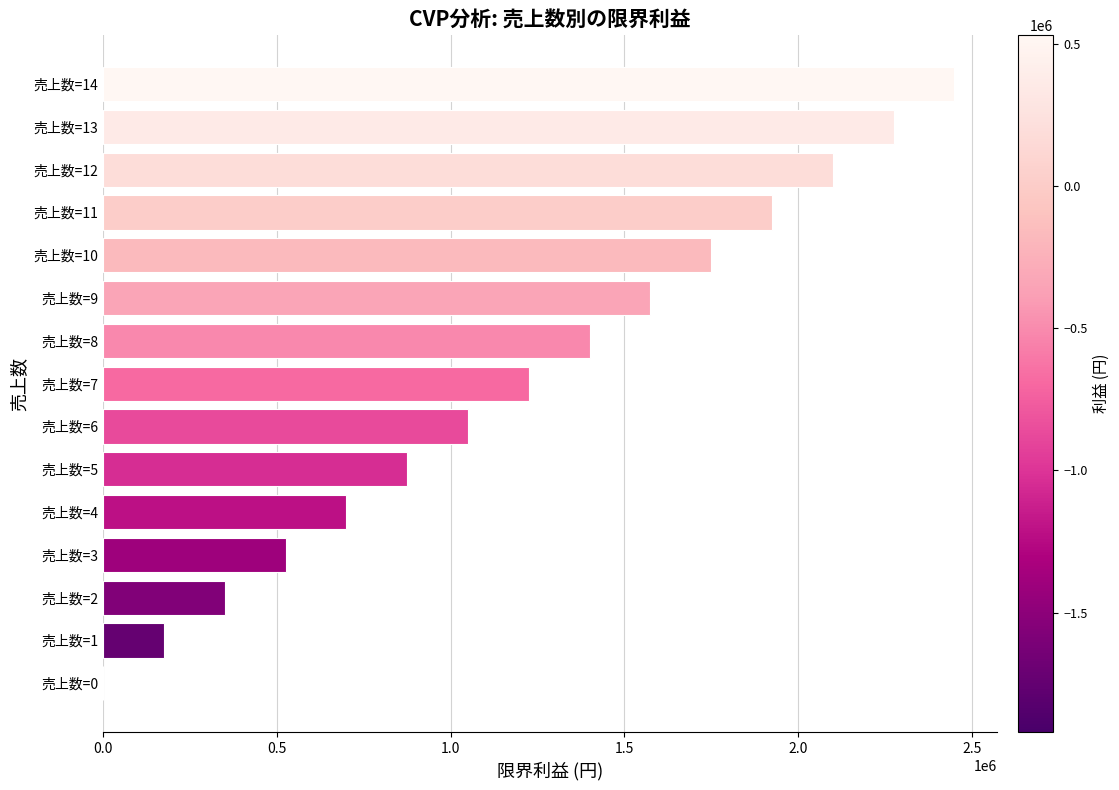

Approximately how many times larger is the value at 売上数=7 compared to 売上数=10?

0.7